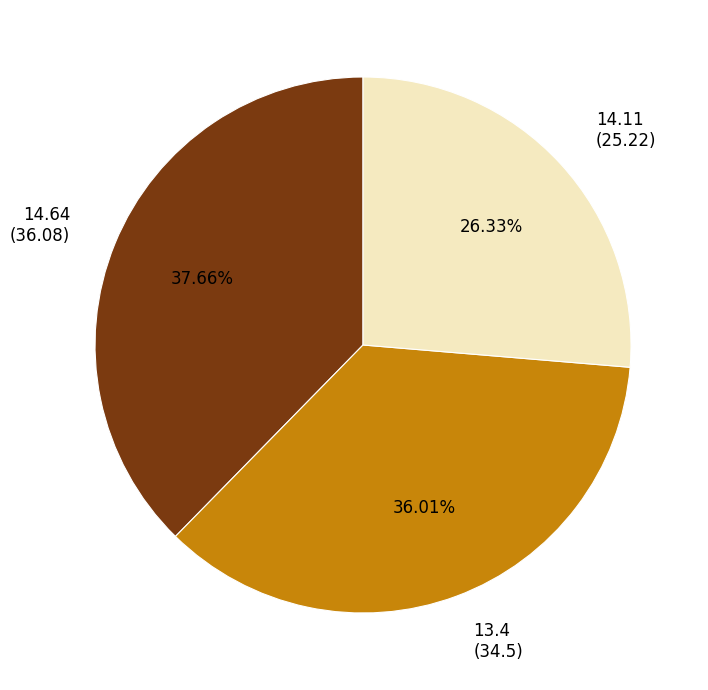

Which slice is the largest?

14.64